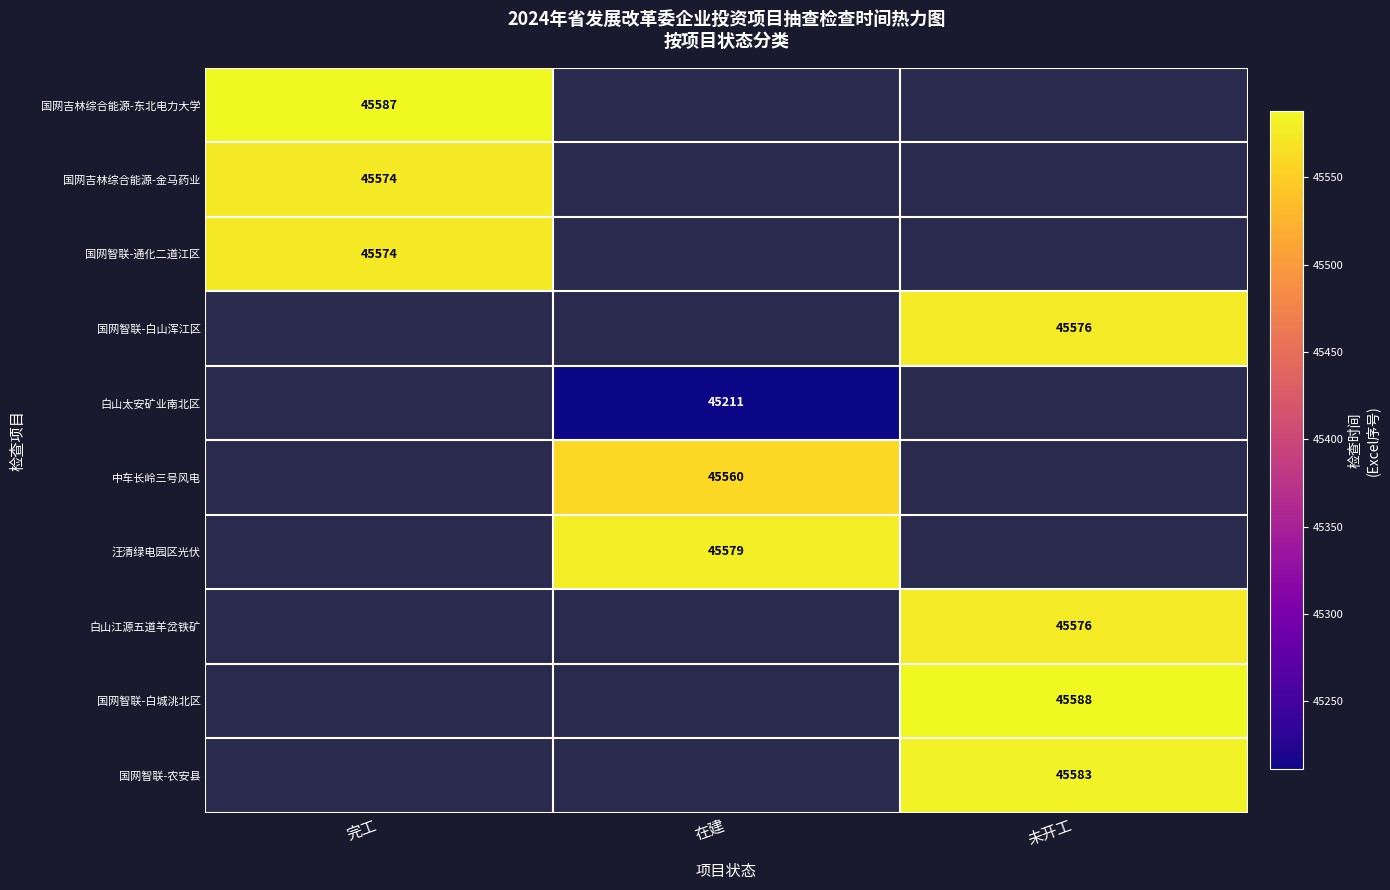

Count the number of data series in this chart.

10